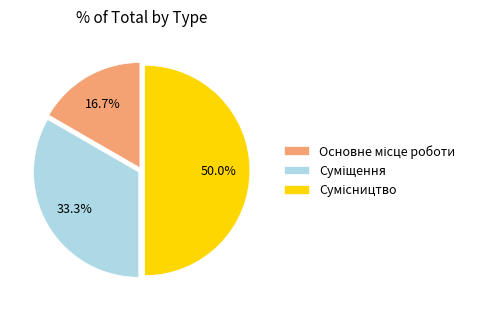

The Основне місце роботи slice represents 17% of the pie. True or false?

True